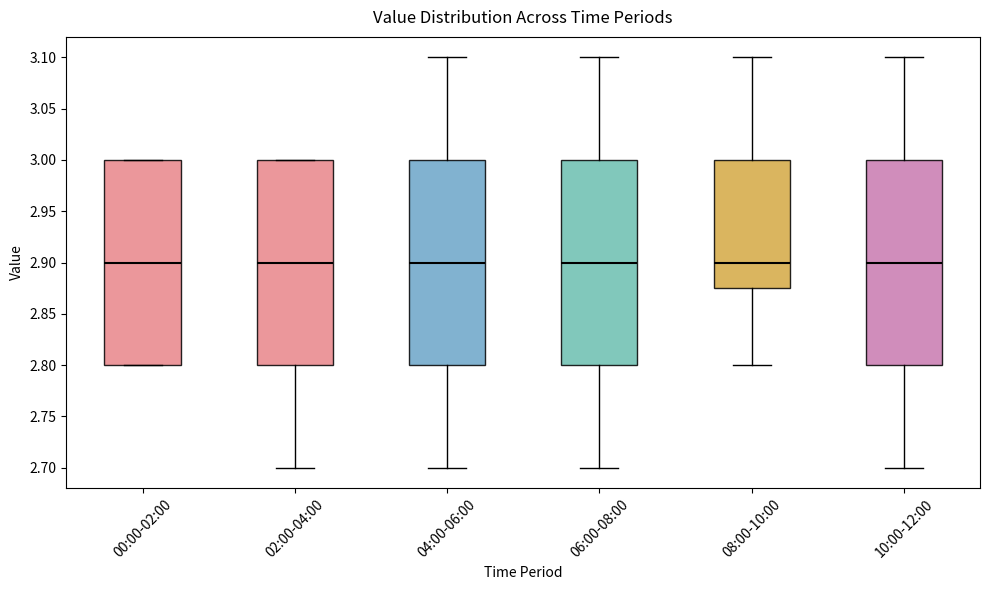

Where does the lower whisker of the box for 08:00-10:00 end on the y-axis? The values are not printed on the chart, so give them approximately, as read against the axis.

2.800